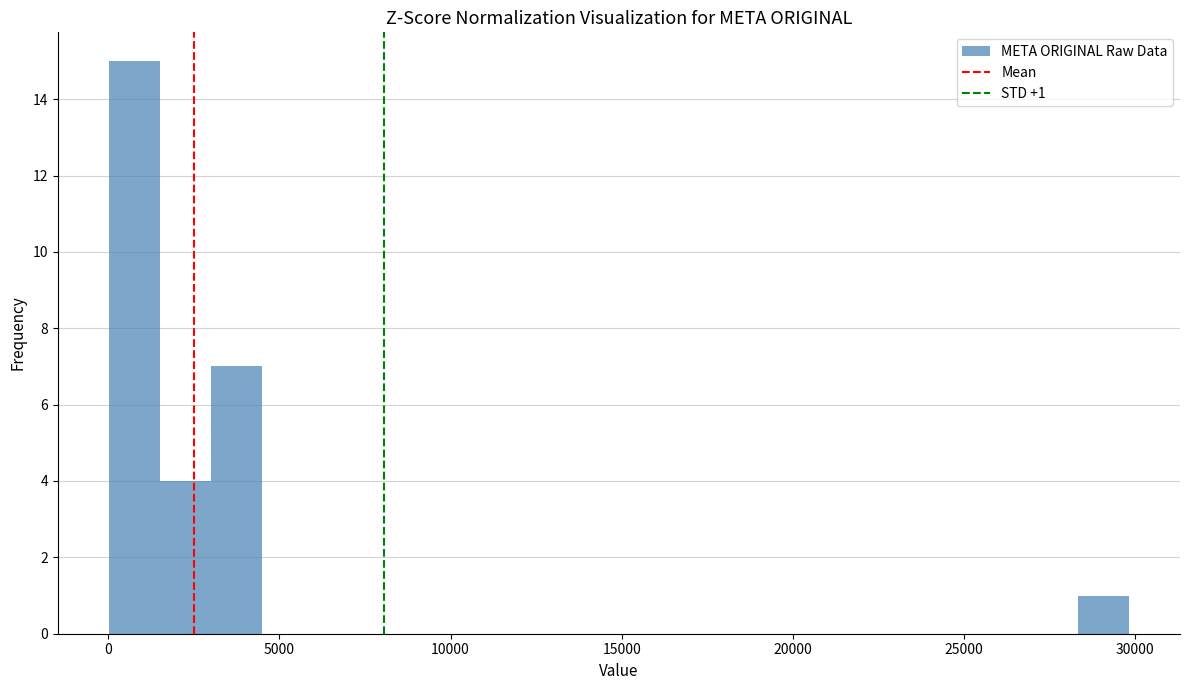

Around what value on the x-axis is the tallest bar? Give the approximate position of its centre, as read against the axis.

1000